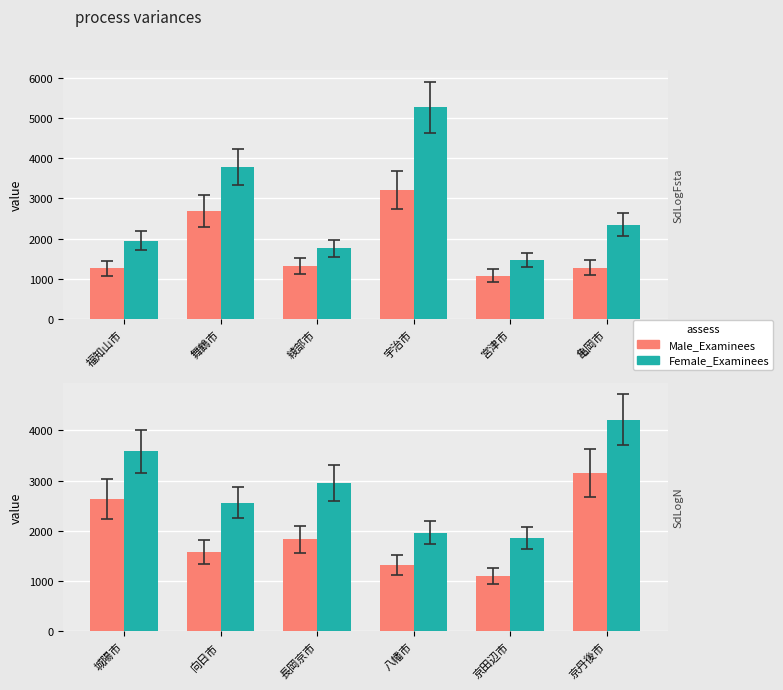

Which has a higher value, 京田辺市 or 八幡市?

八幡市